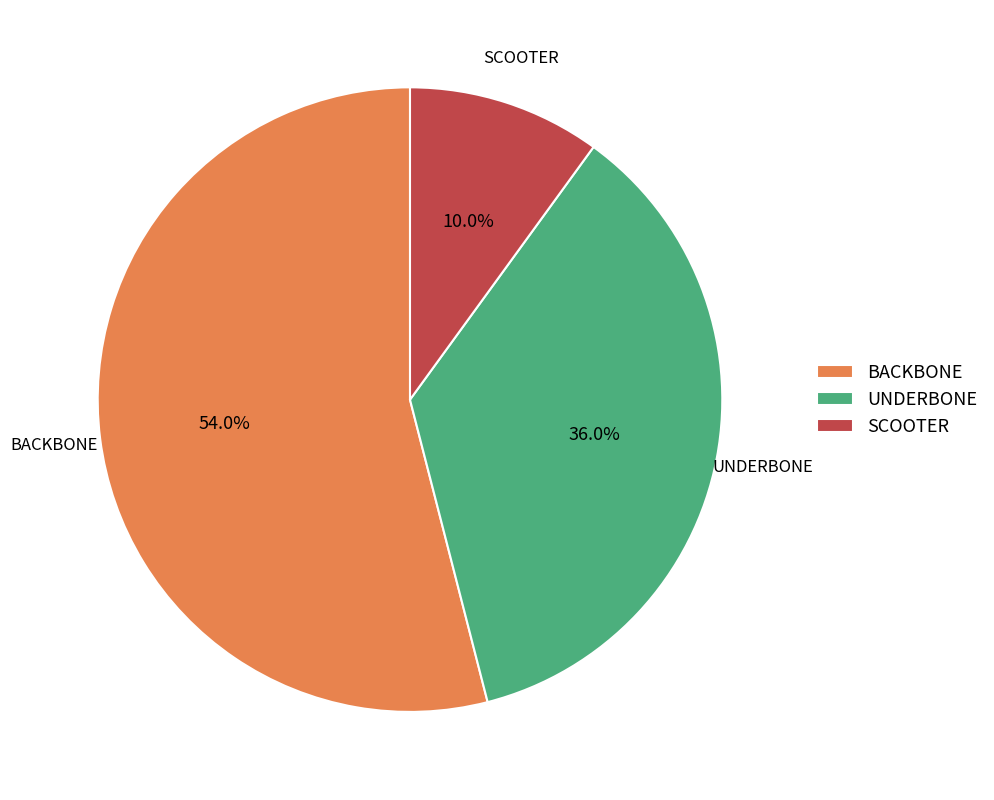

Rank the categories by value from lowest to highest.

SCOOTER, UNDERBONE, BACKBONE